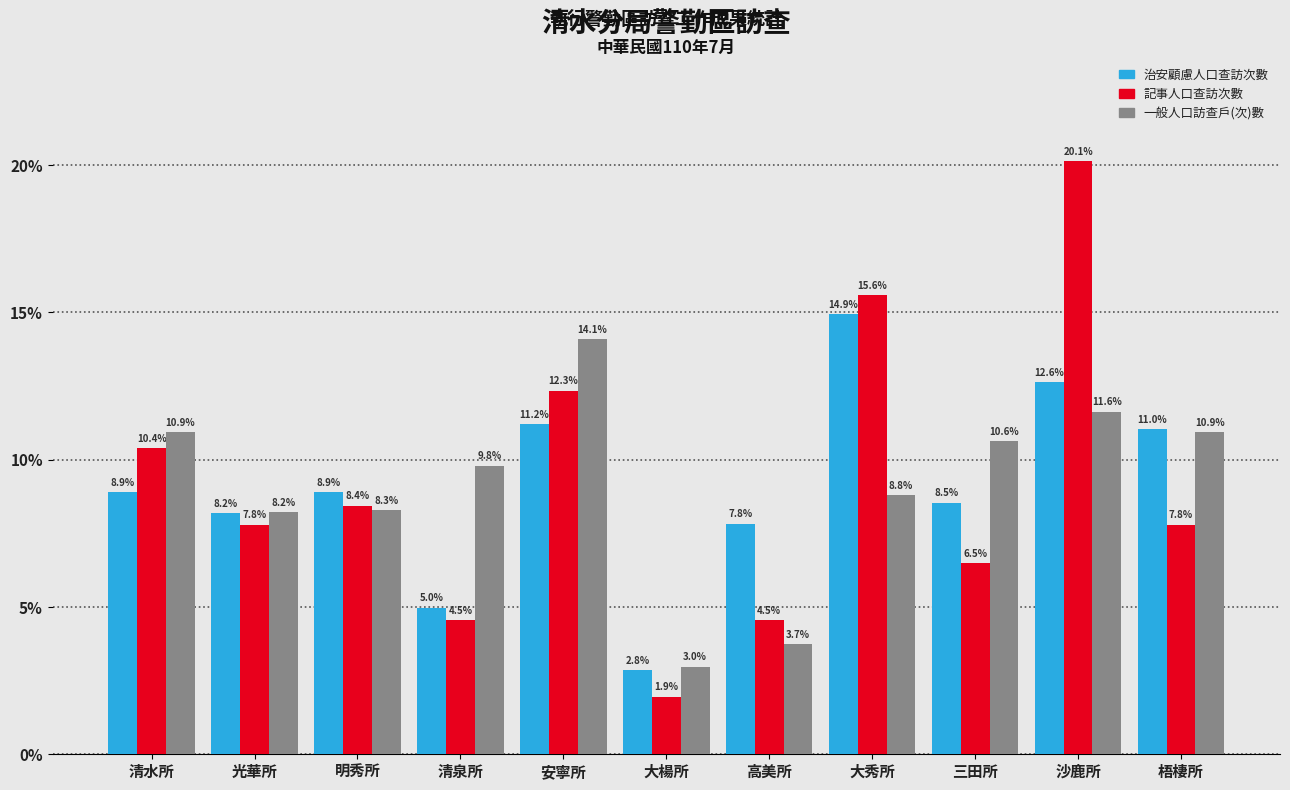

Which series has the largest range (max minus min)?

記事人口查訪次數